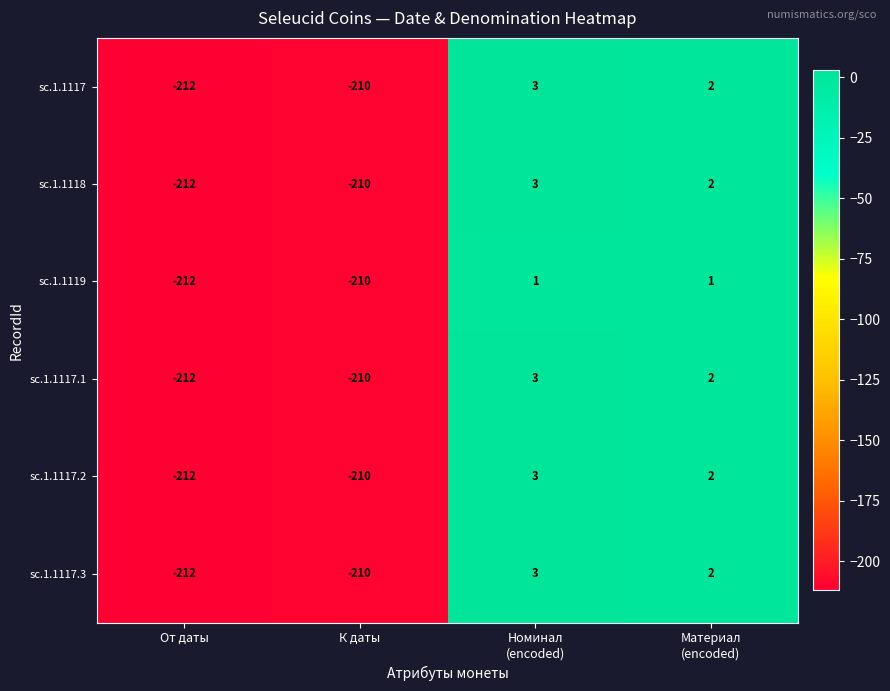

What is the sum of all sc.1.1117.1 values?

-417